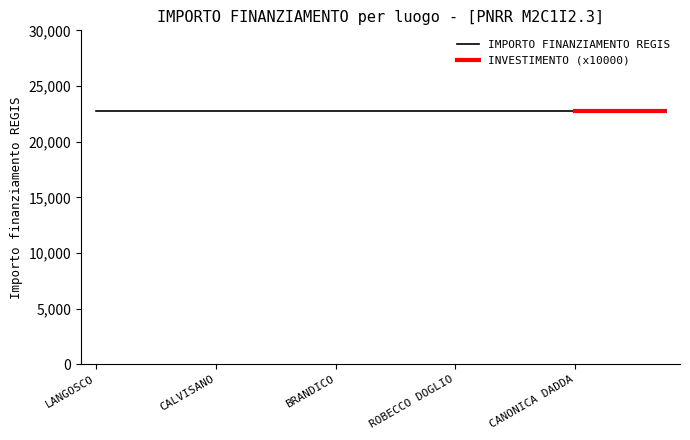

True or false: INVESTIMENTO and IMPORTO FINANZIAMENTO REGIS cross at least once.

False